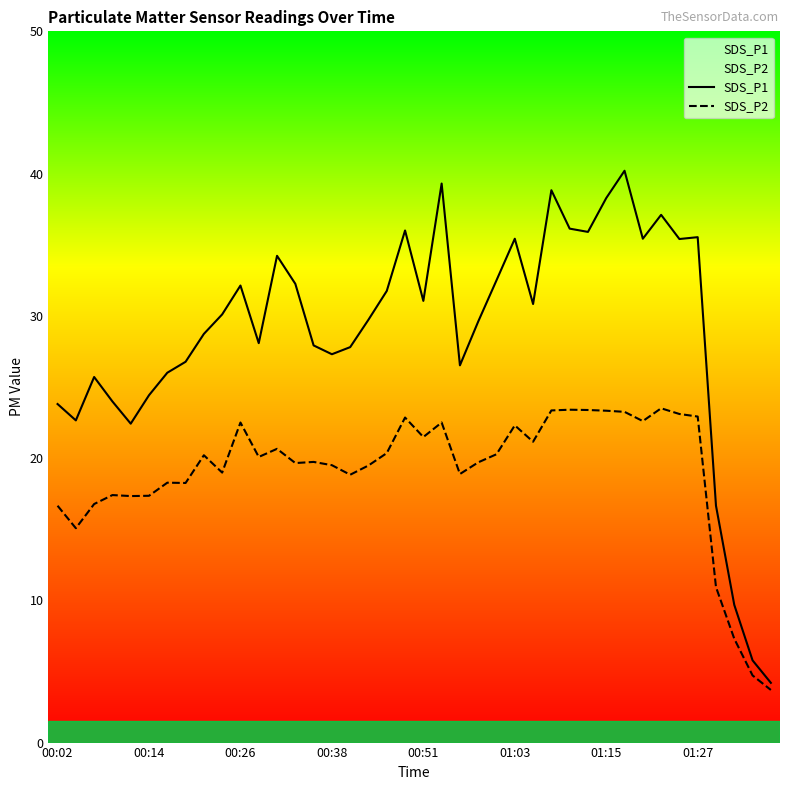

The value of SDS_P2 at 00:51 is 21.5. True or false?

True